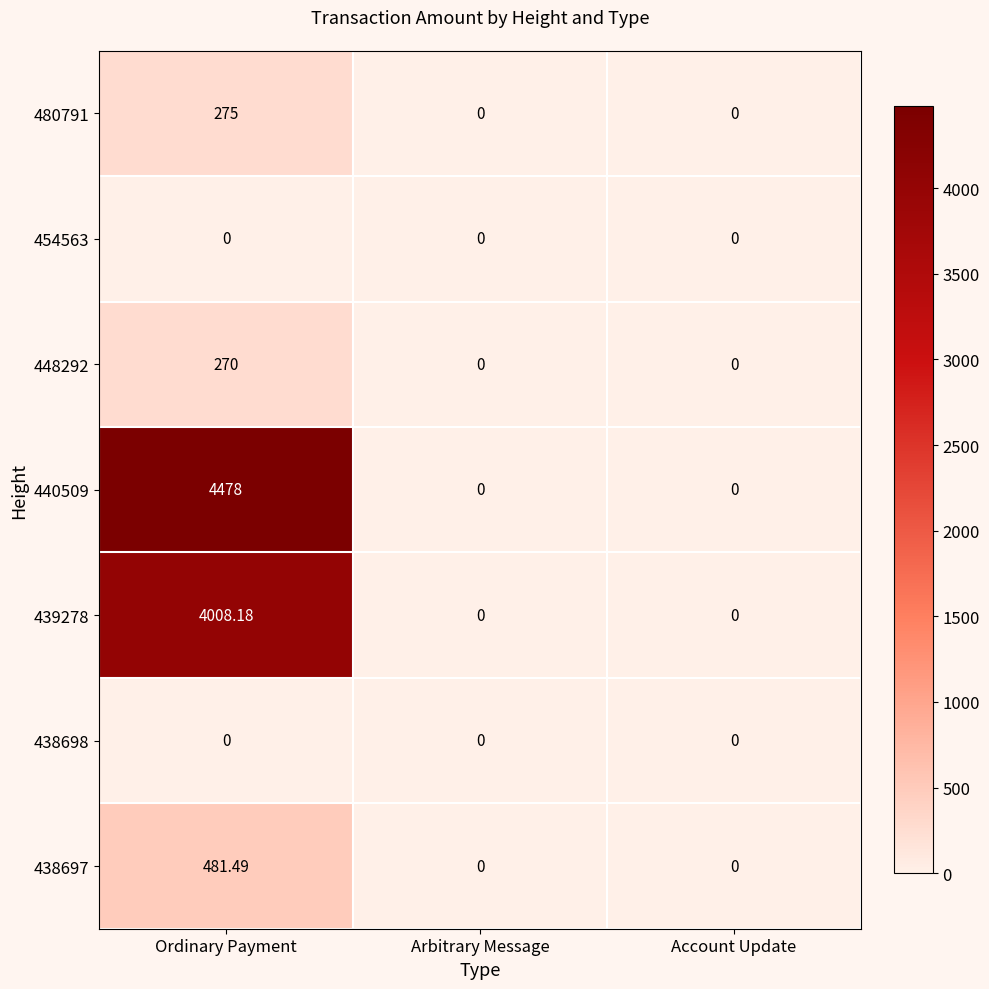

At which category does the chart reach its peak across all series?

Ordinary Payment